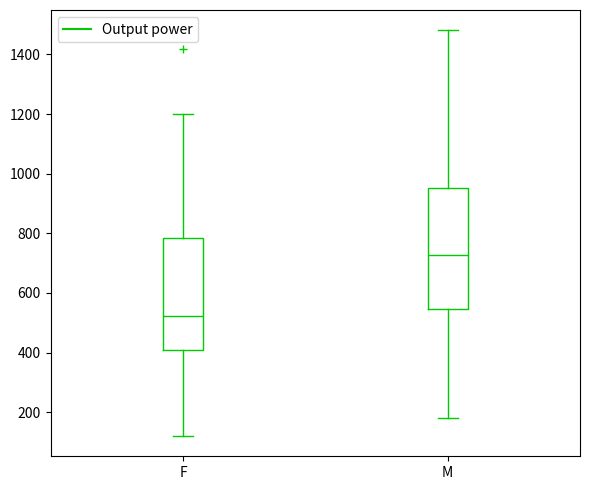

Where does the upper whisker of the box for M end on the y-axis? The values are not printed on the chart, so give them approximately, as read against the axis.

1480